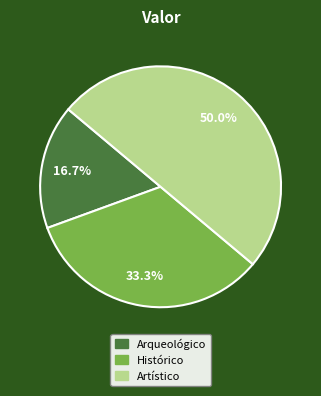

What percentage is the Arqueológico slice, to the nearest percent?

17%